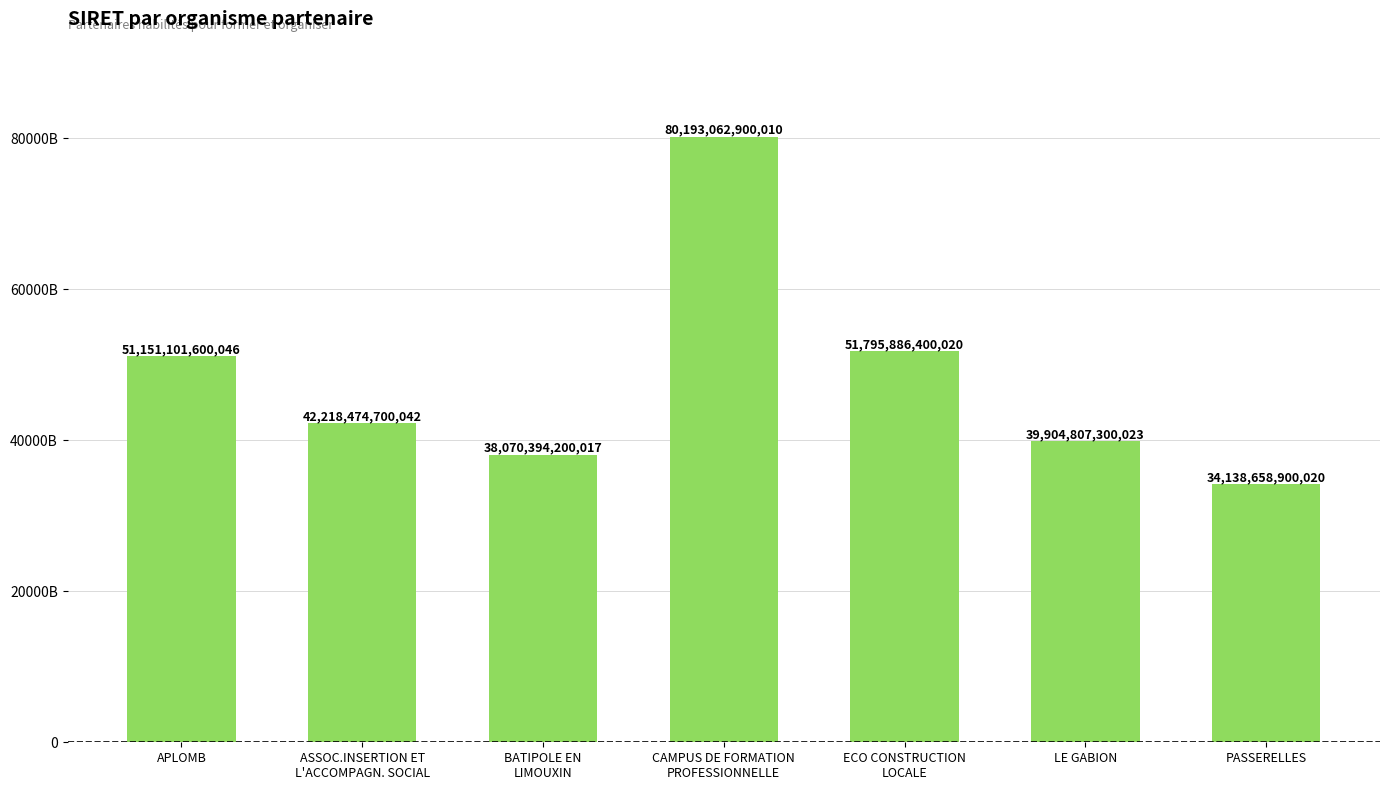

Does the chart contain any negative values?

No